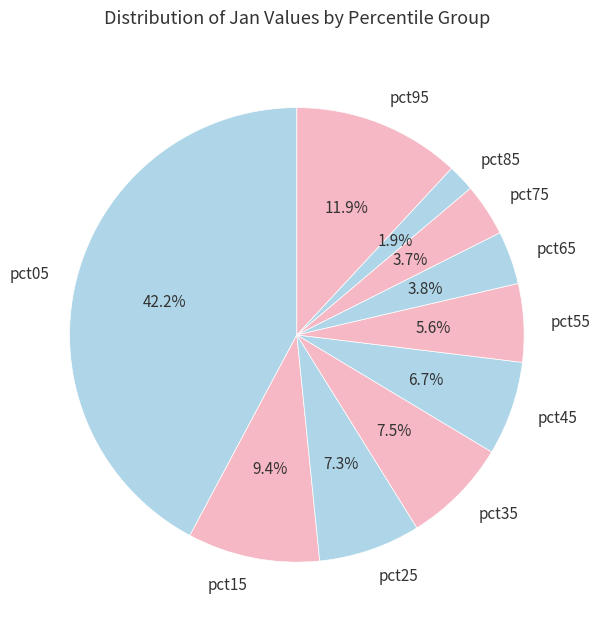

What is the smallest slice in the pie chart?

pct85